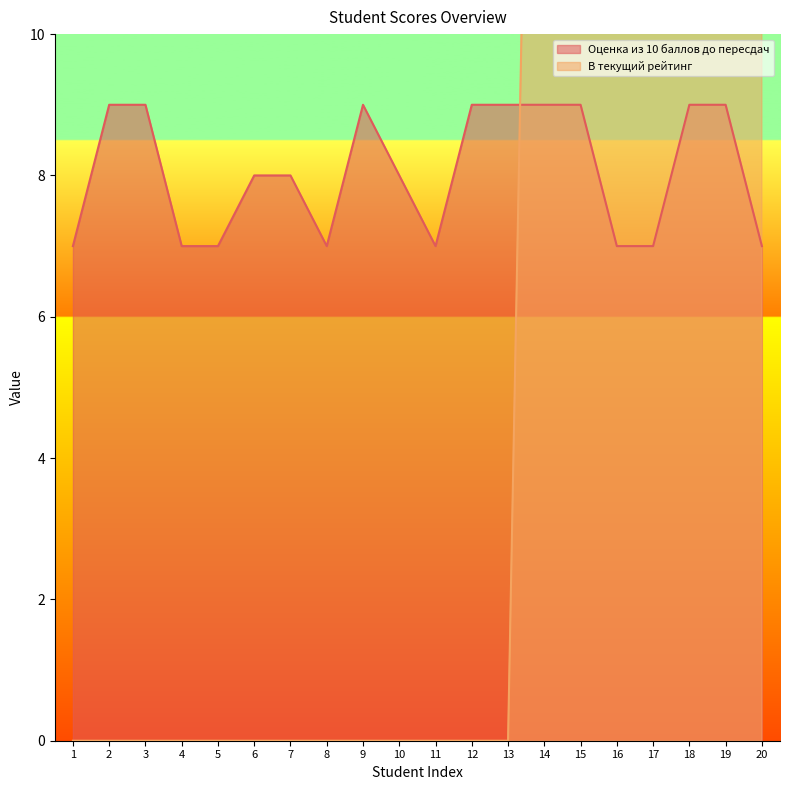

What is the difference between the highest and lowest values at 15?

18